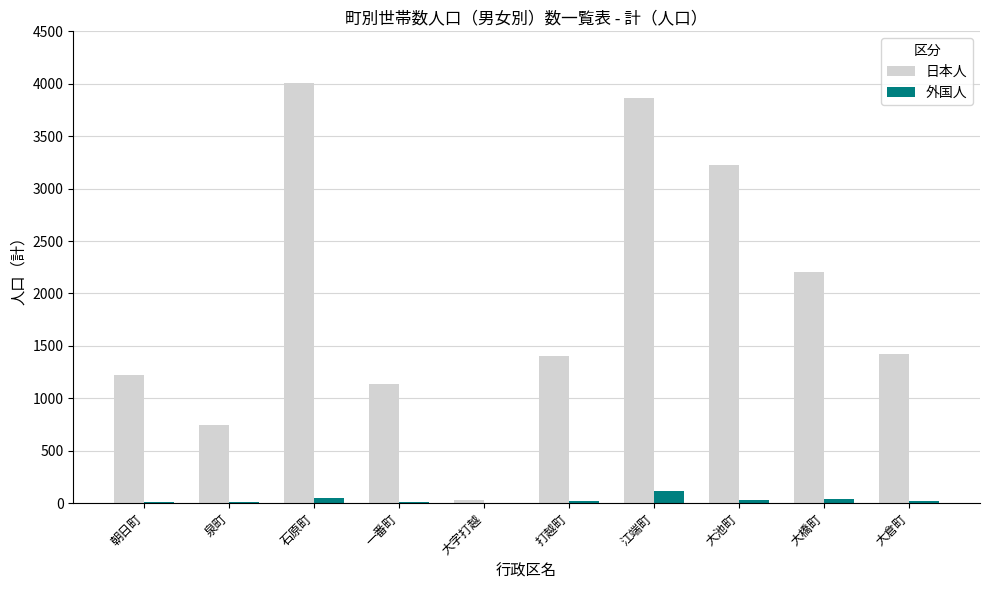

Is it true that 日本人 equals 1139 at 一番町?

True